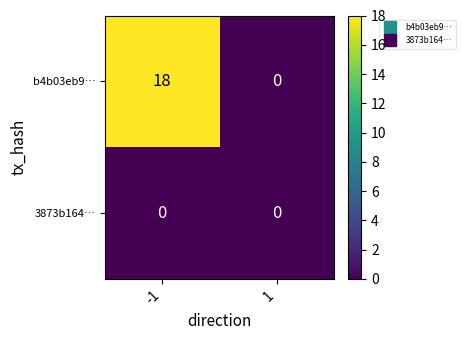

Rank the series by their average value, from highest to lowest.

b4b03eb9…, 3873b164…